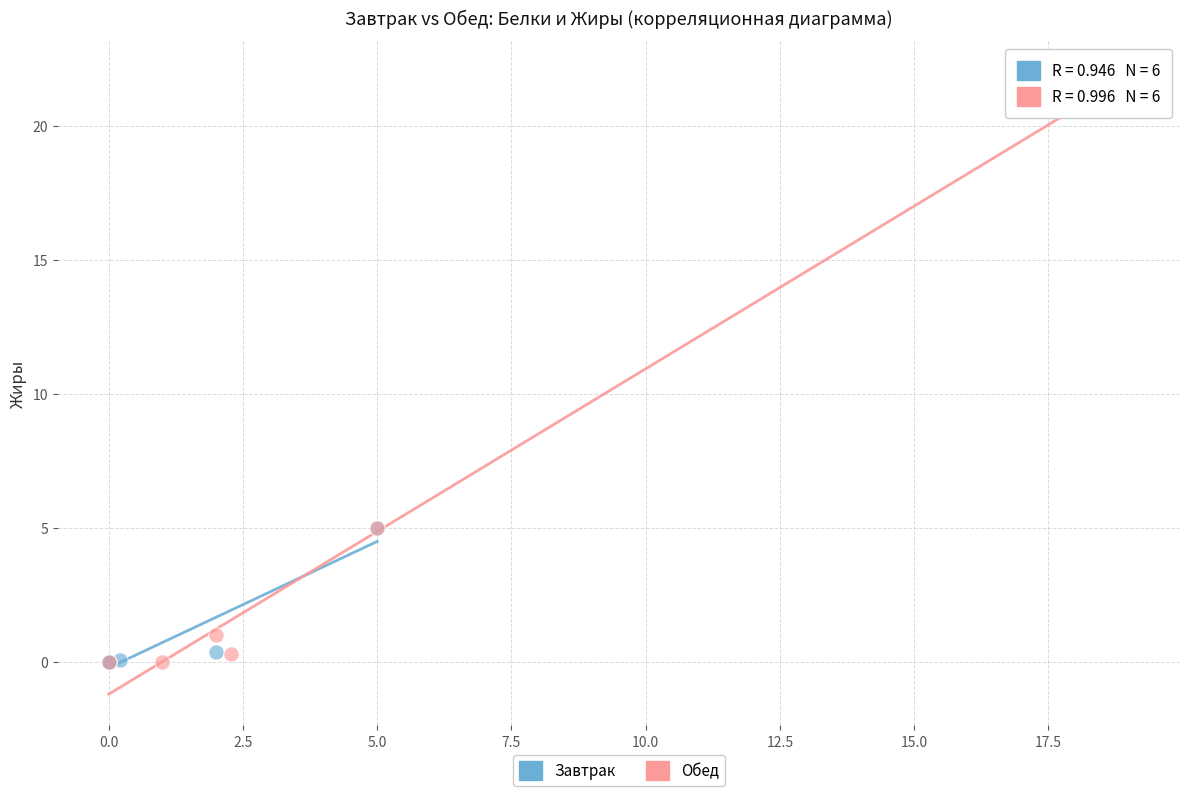

Which series contains the highest Y value?

Обед